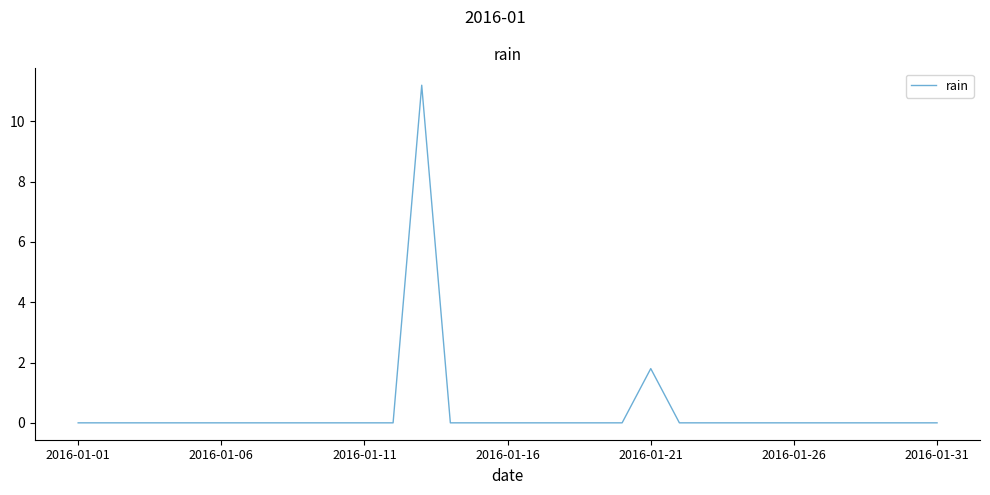

What is the maximum value shown in the chart?

11.2